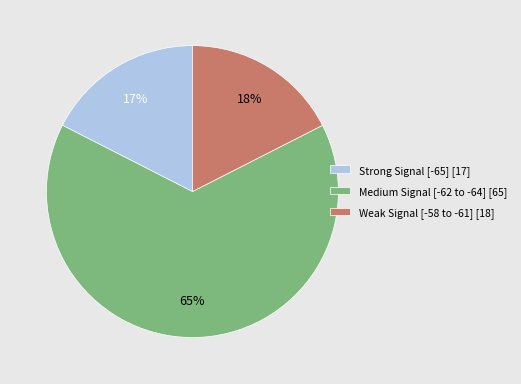

To the nearest percent, what percentage of the pie is Medium Signal [-62 to -64] [65]?

65%